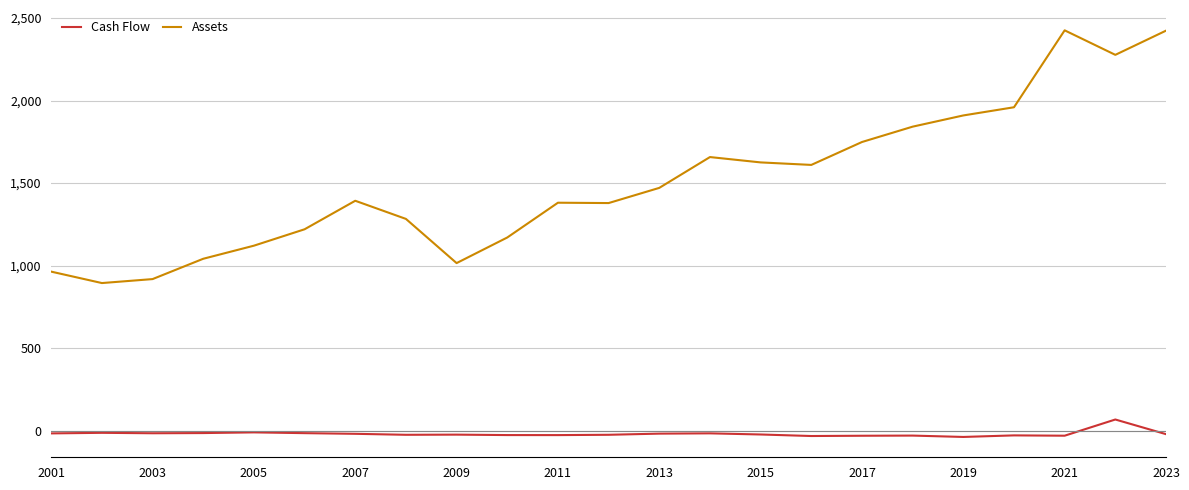

What is the difference between the maximum and minimum values in the Assets series?

1531.5